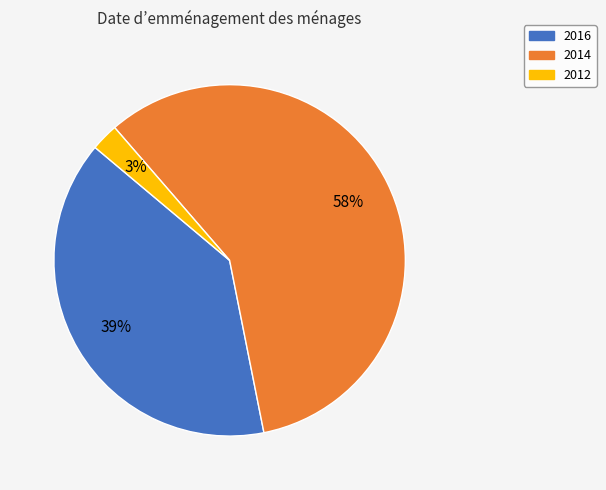

To the nearest percent, what portion does 2016 represent?

39%